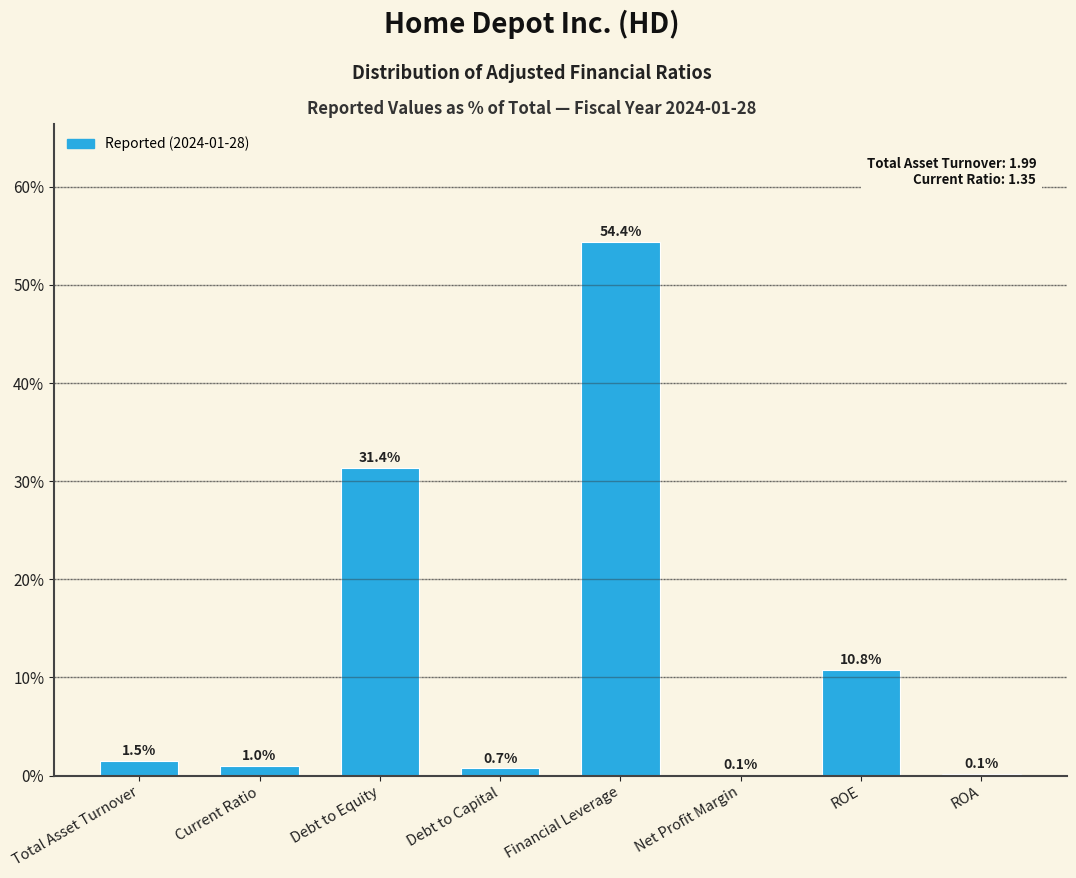

Reading right to left, what are all the values shown in this chart?

ROA=0.1	ROE=10.8	Net Profit Margin=0.1	Financial Leverage=54.4	Debt to Capital=0.7	Debt to Equity=31.4	Current Ratio=1.0	Total Asset Turnover=1.5